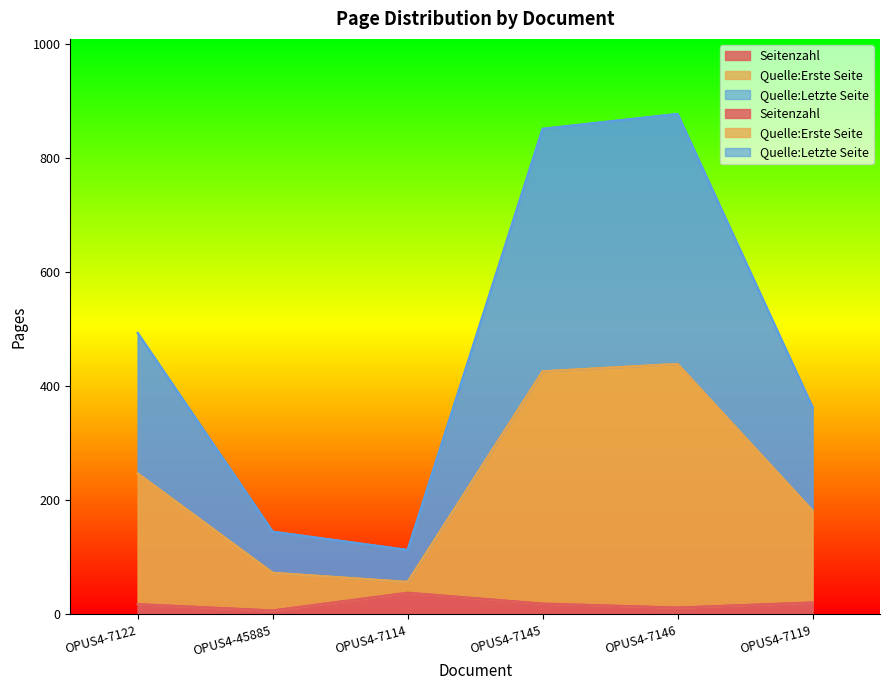

How many values in the Quelle:Erste Seite series exceed 247?

2